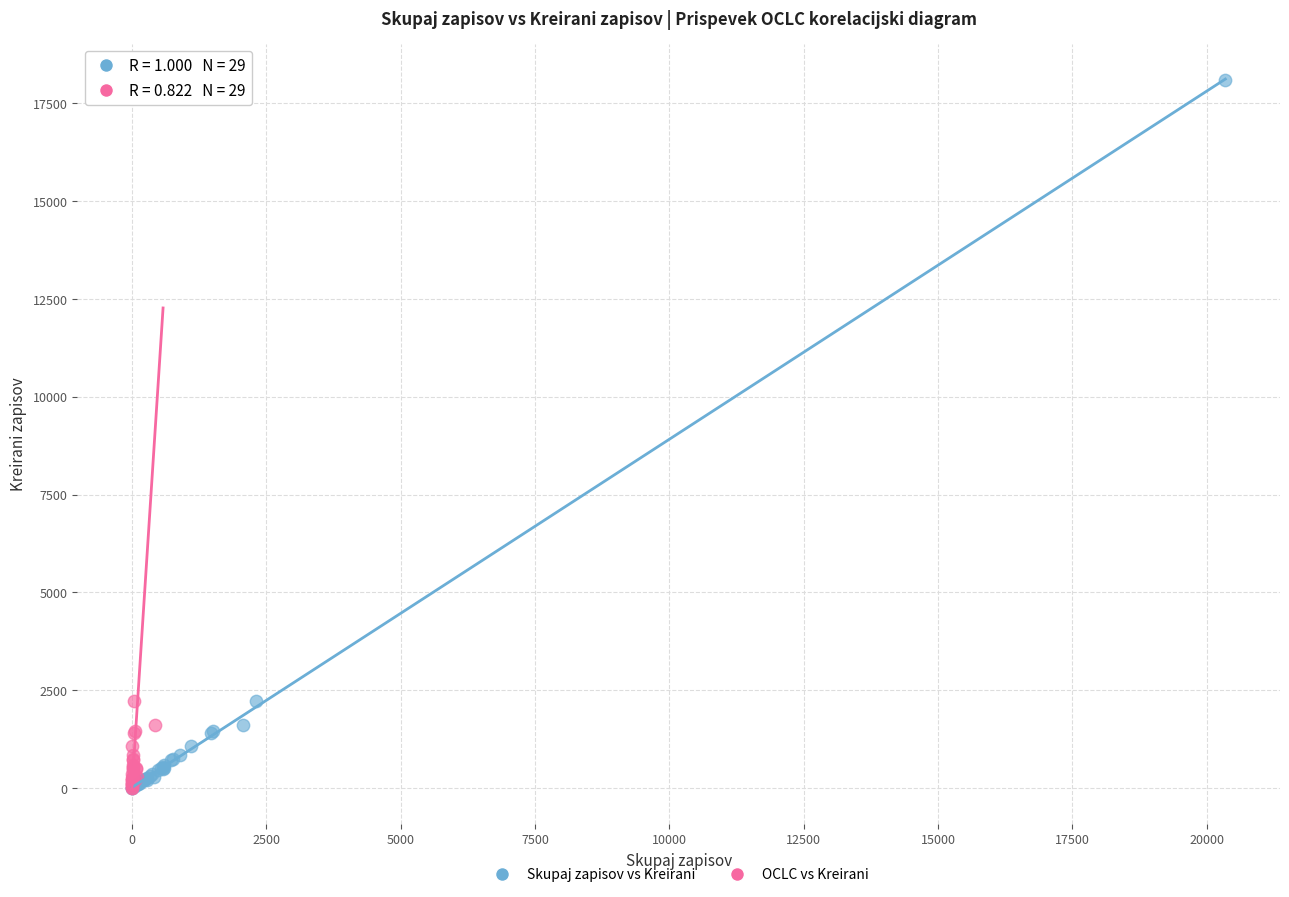

What are all the series names shown in the legend?

Skupaj zapisov vs Kreirani, OCLC vs Kreirani